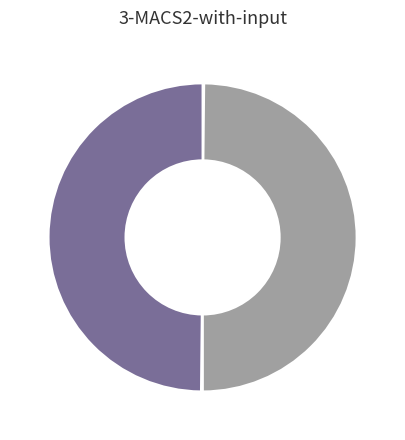

To the nearest percent, what is the average slice percentage?

25%